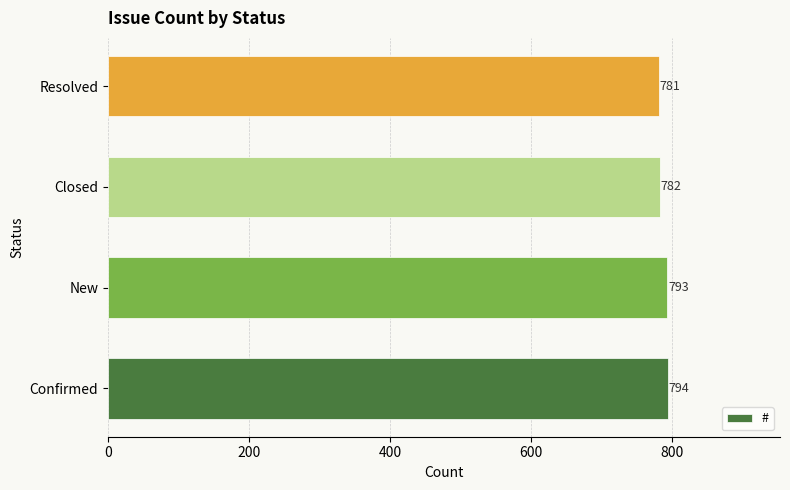

What is the minimum value shown in the chart?

781